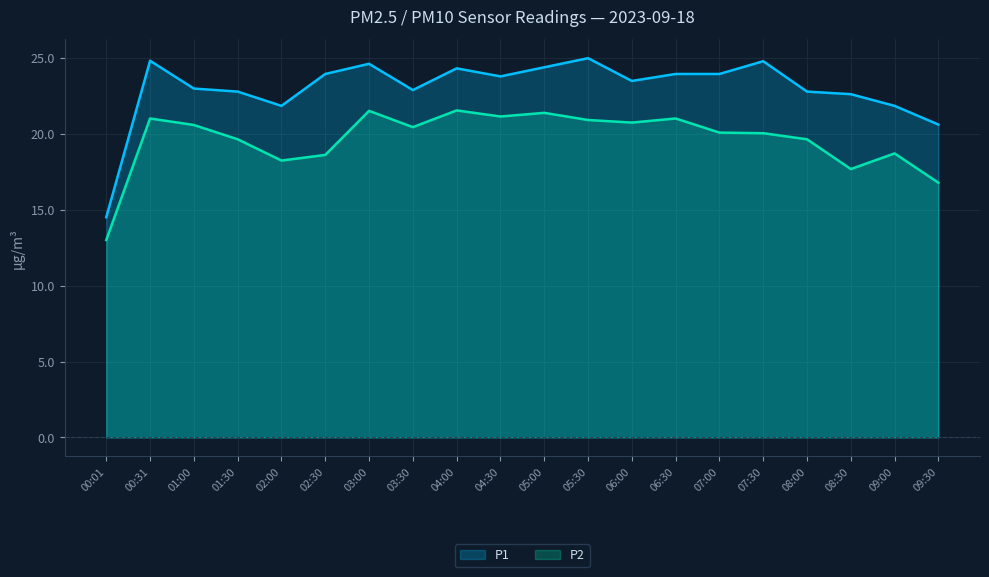

Which label corresponds to the largest value in the chart?

05:30